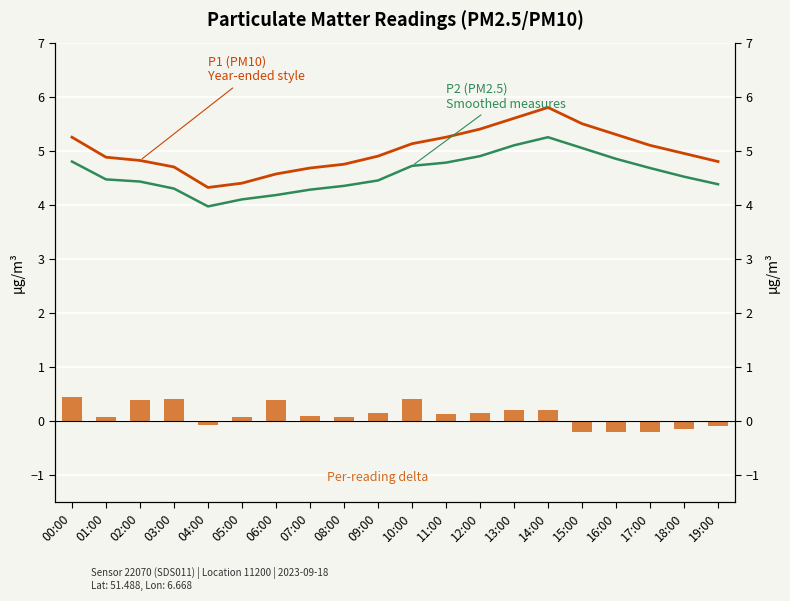

Reading left to right, transcribe all the data shown in this chart.

P1 (PM10): 00:00=5.2	01:00=4.9	02:00=4.8	03:00=4.7	04:00=4.3	05:00=4.4	06:00=4.6	07:00=4.7	08:00=4.8	09:00=4.9	10:00=5.1	11:00=5.2	12:00=5.4	13:00=5.6	14:00=5.8	15:00=5.5	16:00=5.3	17:00=5.1	18:00=5.0	19:00=4.8
P2 (PM2.5): 00:00=4.8	01:00=4.5	02:00=4.4	03:00=4.3	04:00=4.0	05:00=4.1	06:00=4.2	07:00=4.3	08:00=4.3	09:00=4.5	10:00=4.7	11:00=4.8	12:00=4.9	13:00=5.1	14:00=5.2	15:00=5.0	16:00=4.8	17:00=4.7	18:00=4.5	19:00=4.4
Per-reading delta: 00:00=0.5	01:00=0.1	02:00=0.4	03:00=0.4	04:00=-0.1	05:00=0.1	06:00=0.4	07:00=0.1	08:00=0.1	09:00=0.1	10:00=0.4	11:00=0.1	12:00=0.1	13:00=0.2	14:00=0.2	15:00=-0.2	16:00=-0.2	17:00=-0.2	18:00=-0.1	19:00=-0.1